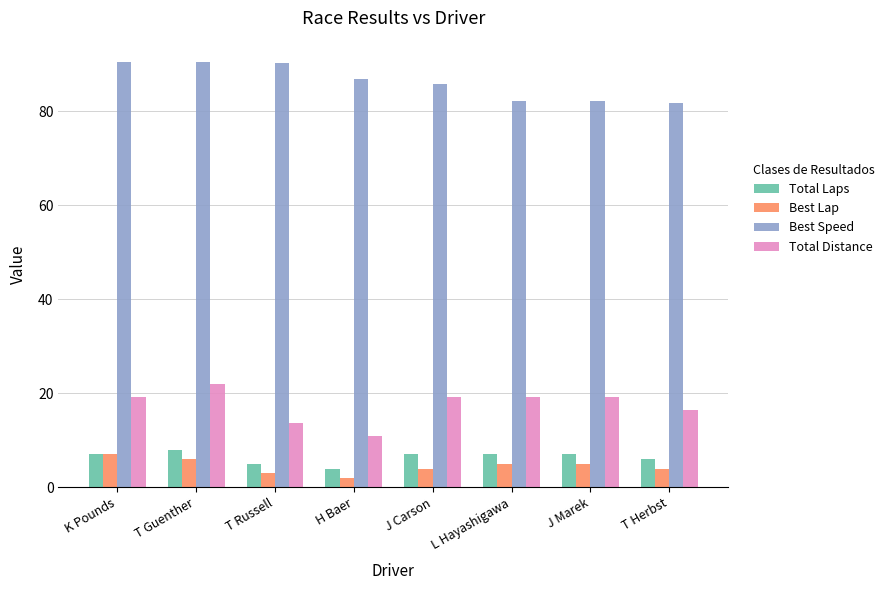

Is the value of Best Lap at T Russell greater than the value of Best Speed at K Pounds?

No